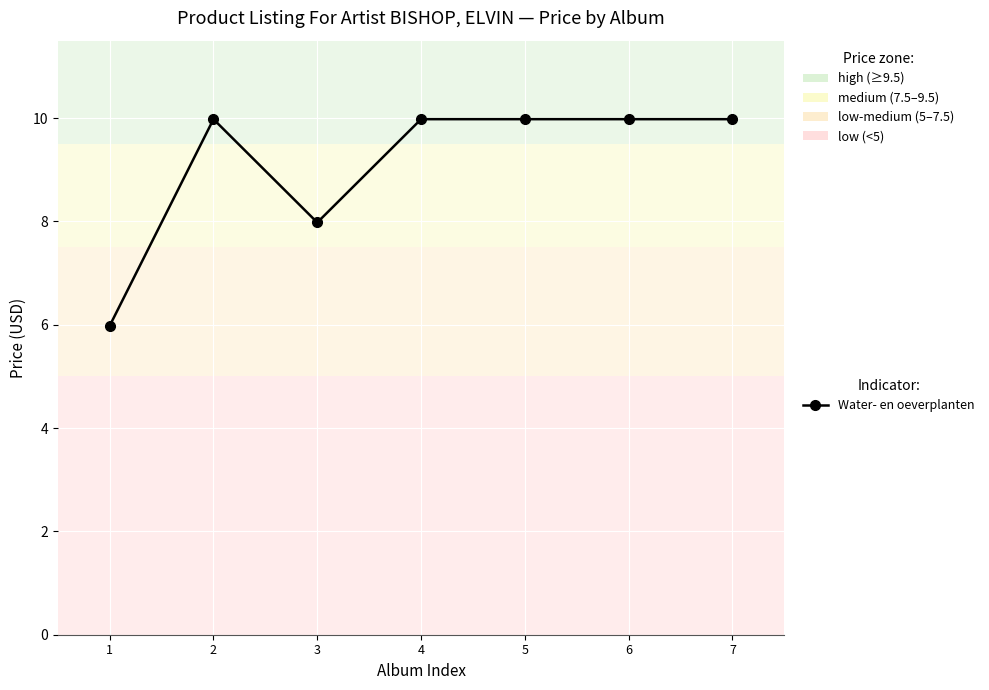

Reading right to left, list all the values displayed in this chart.

10.0	10.0	10.0	10.0	8.0	10.0	6.0